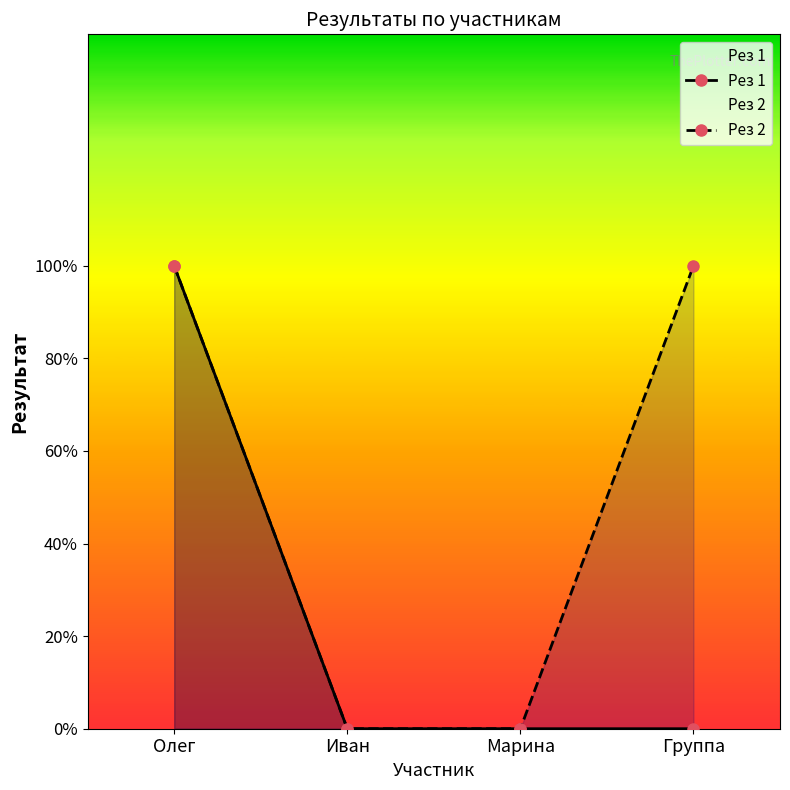

Count the Рез 1 values in the range 0 to 1.

4